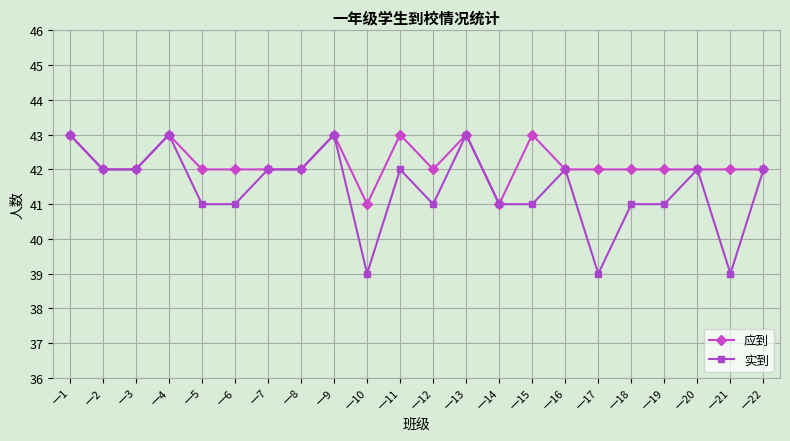

Reading right to left, what are all the values shown in this chart?

应到: 42	42	42	42	42	42	42	43	41	43	42	43	41	43	42	42	42	42	43	42	42	43
实到: 42	39	42	41	41	39	42	41	41	43	41	42	39	43	42	42	41	41	43	42	42	43